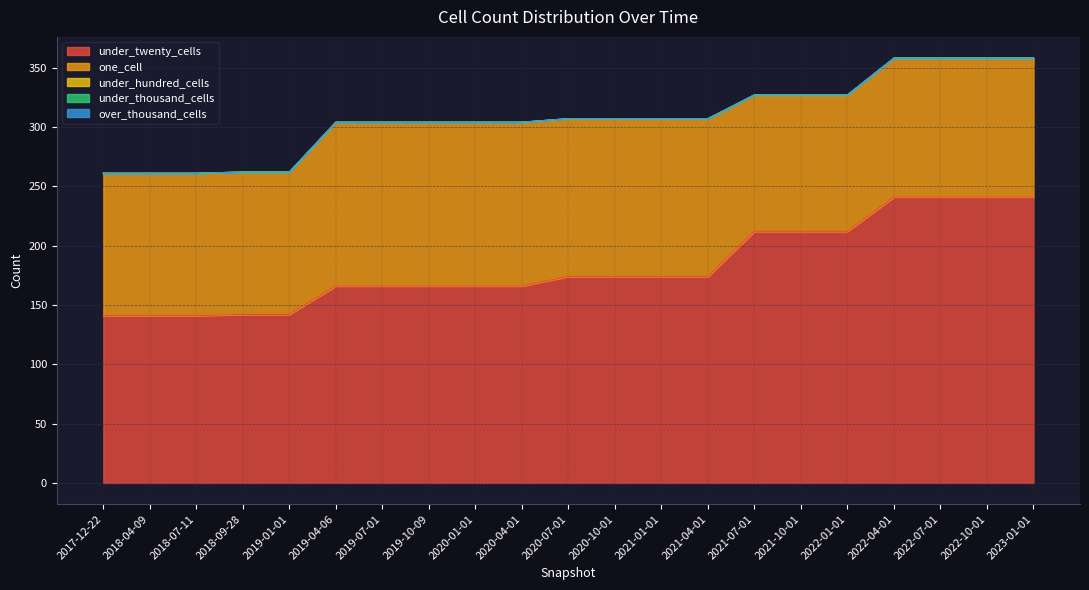

True or false: under_twenty_cells has a value of 174 at 2021-01-01.

True